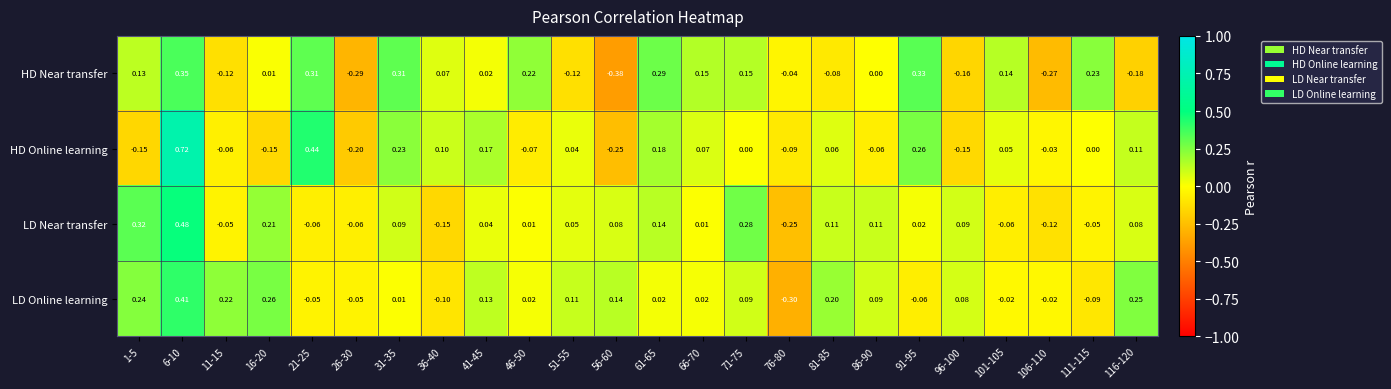

Which series has the largest total across all categories?

LD Online learning